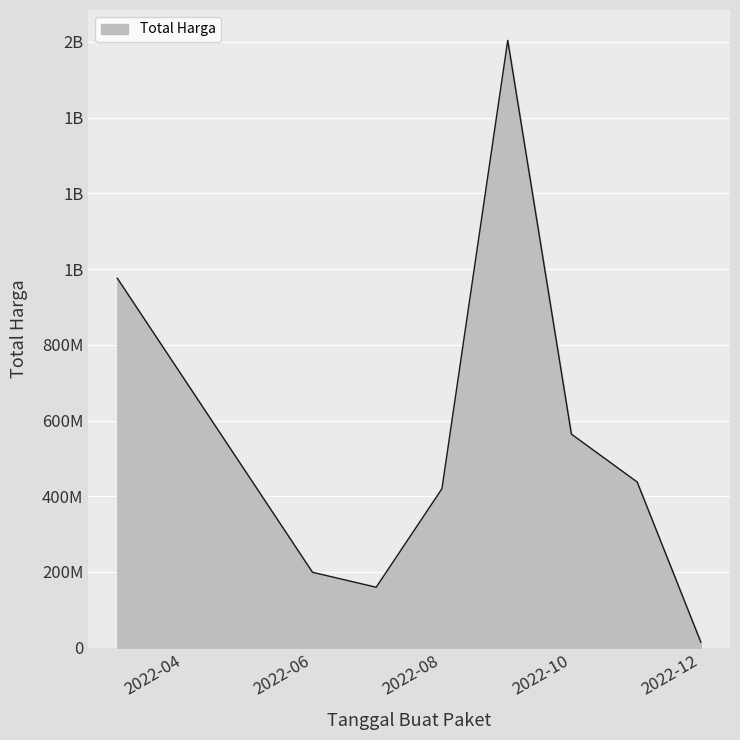

Is this an area chart (filled region under the line)?

Yes